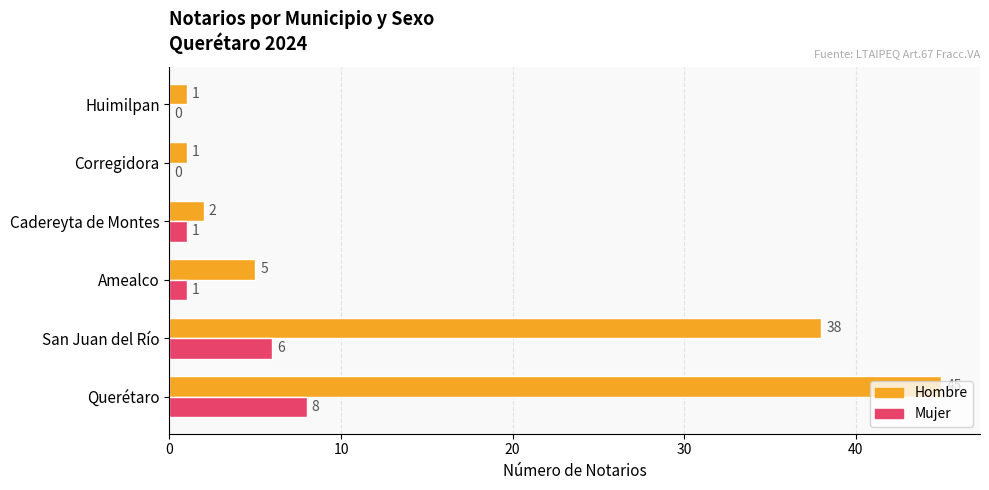

What are all the series names shown in the legend?

Hombre, Mujer